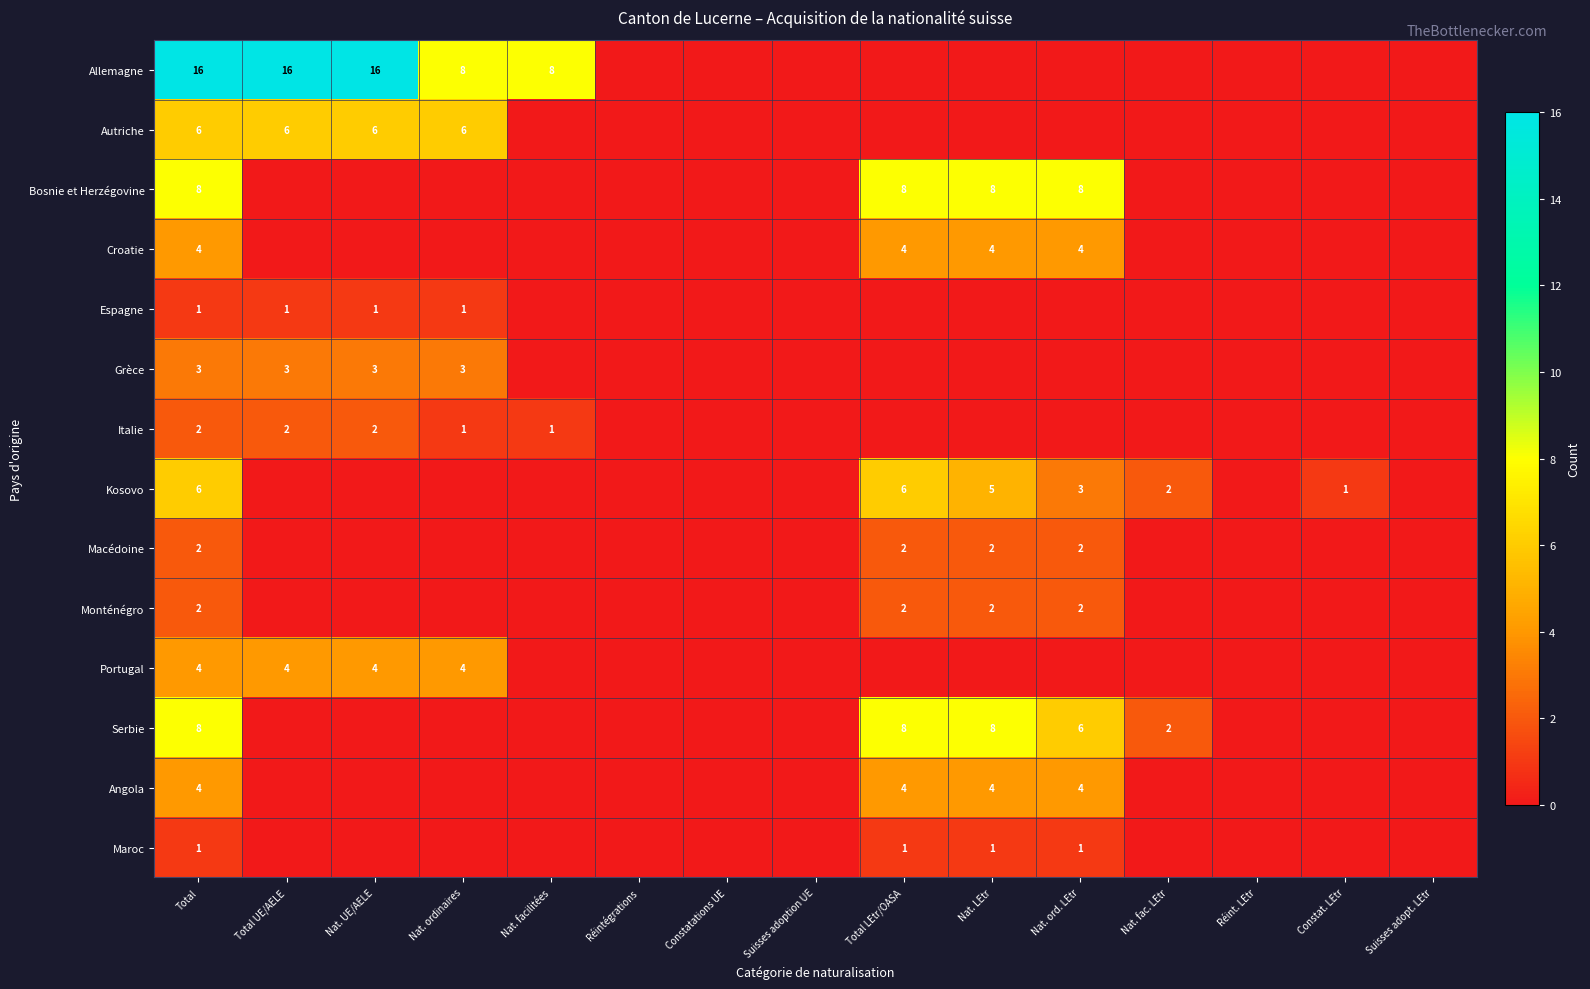

The value of Monténégro at Nat. LEtr is 1. True or false?

False